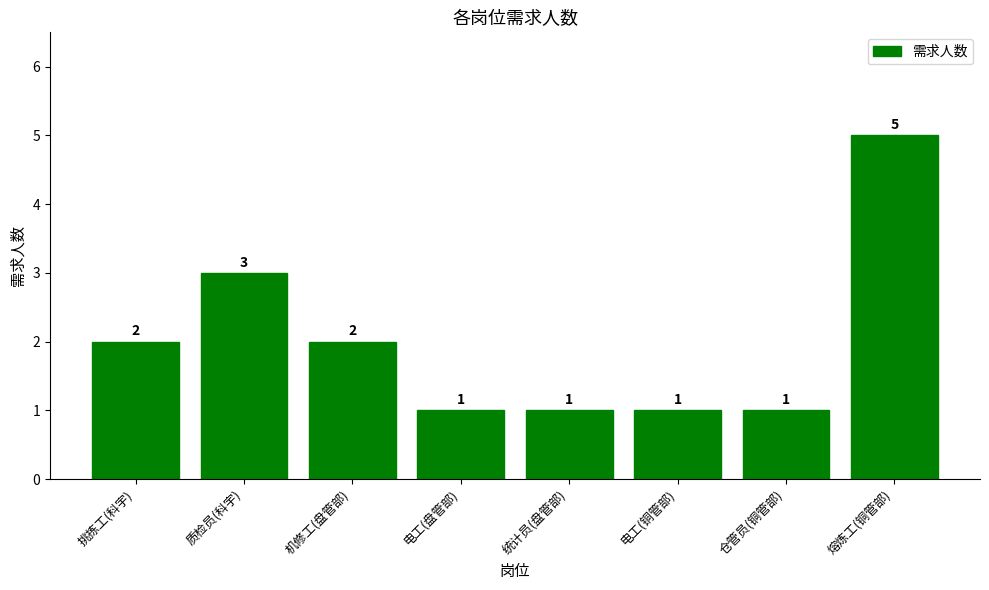

Are the bars grouped side by side (vs. stacked)?

No